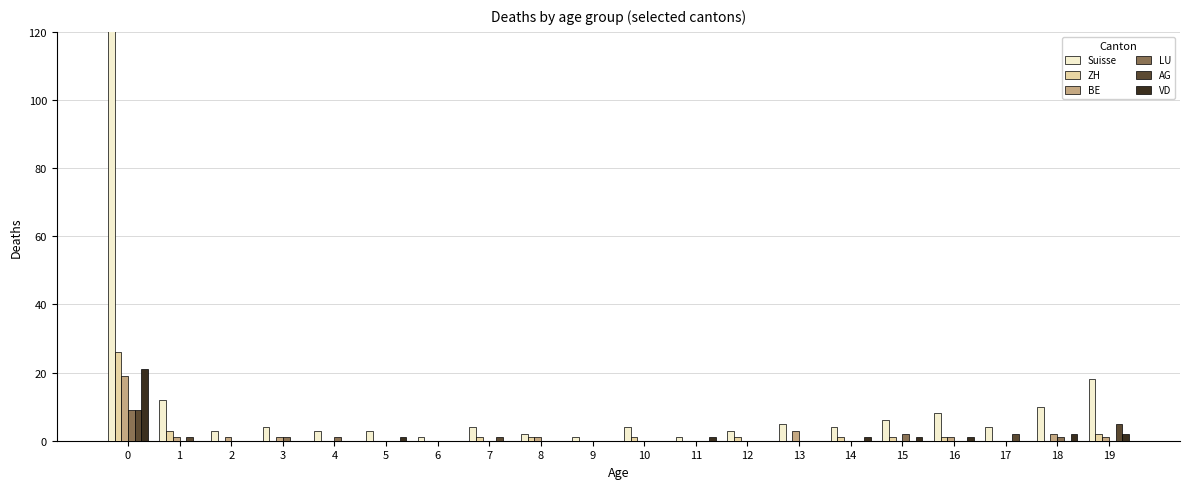

What is the difference between the maximum and minimum values in the LU series?

9